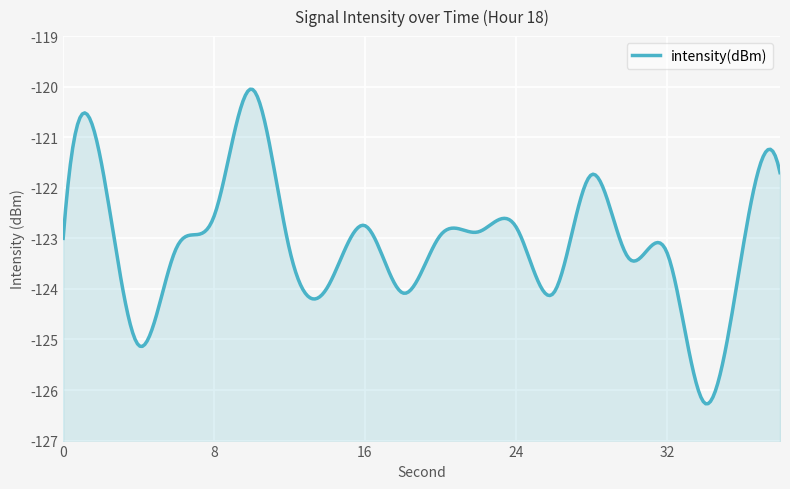

Between 8 and 38, which is larger?

38